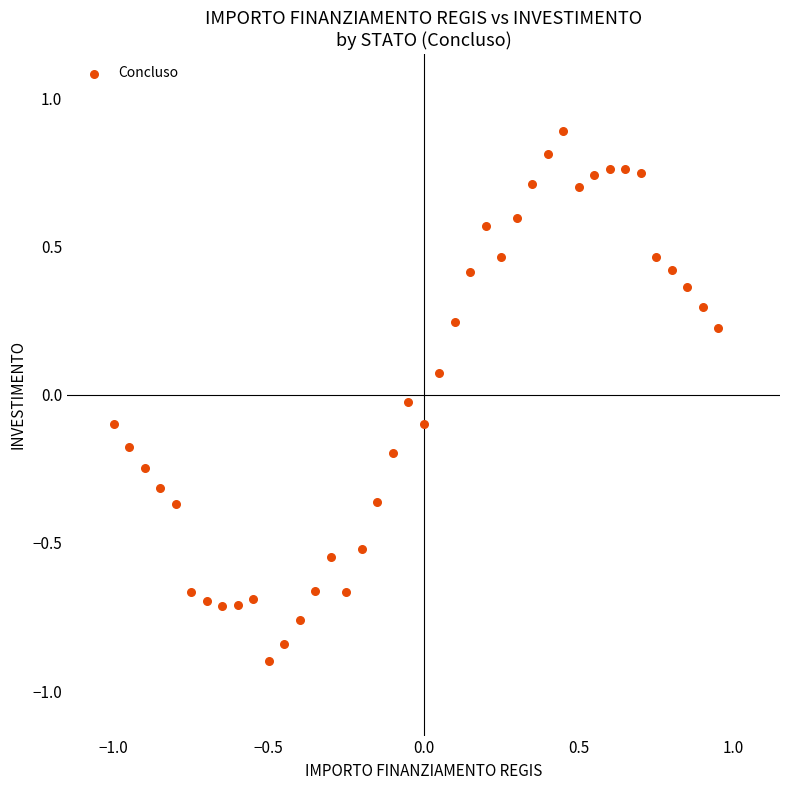

What is the range of X values (max minus min)?

1.9